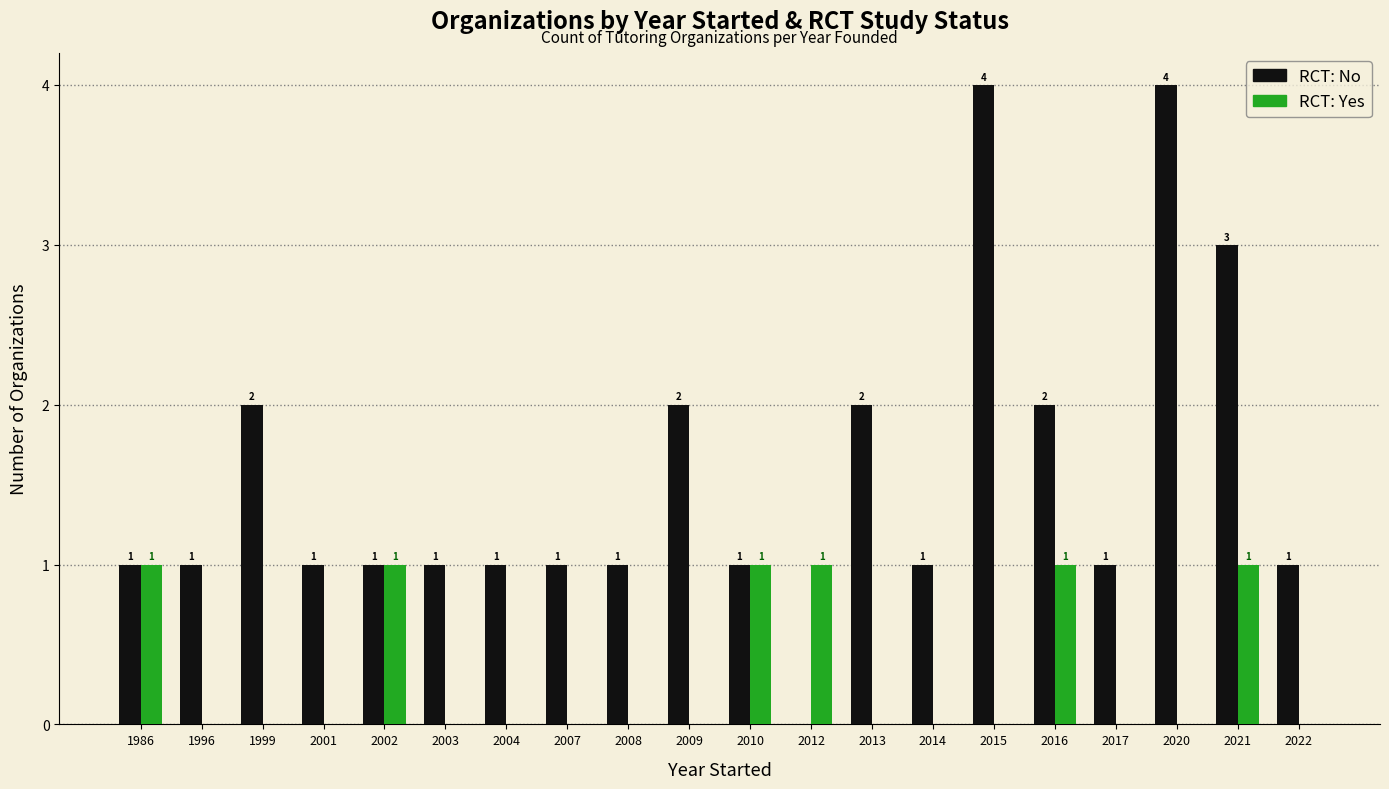

Reading left to right, transcribe all the data shown in this chart.

RCT: No: 1986=1	1996=1	1999=2	2001=1	2002=1	2003=1	2004=1	2007=1	2008=1	2009=2	2010=1	2012=0	2013=2	2014=1	2015=4	2016=2	2017=1	2020=4	2021=3	2022=1
RCT: Yes: 1986=1	1996=0	1999=0	2001=0	2002=1	2003=0	2004=0	2007=0	2008=0	2009=0	2010=1	2012=1	2013=0	2014=0	2015=0	2016=1	2017=0	2020=0	2021=1	2022=0